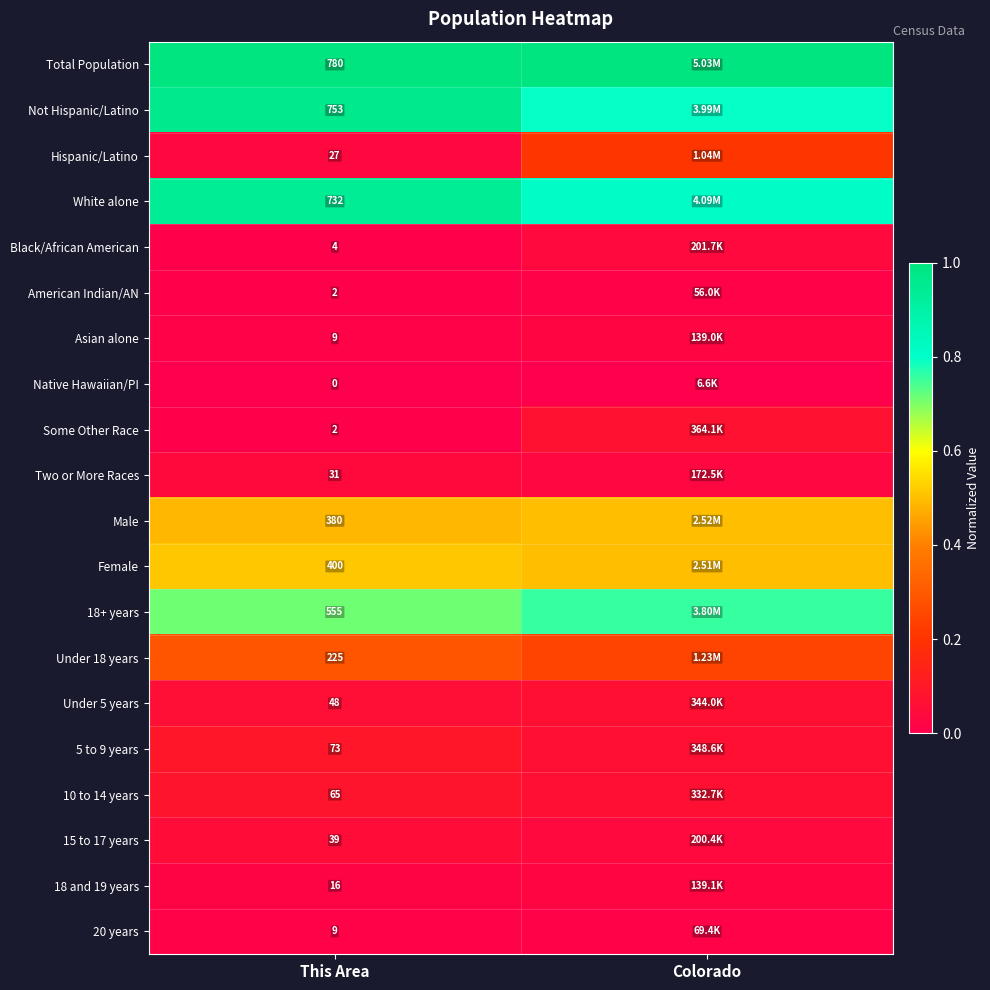

Is the value of Native Hawaiian/PI at This Area greater than the value of White alone at This Area?

No